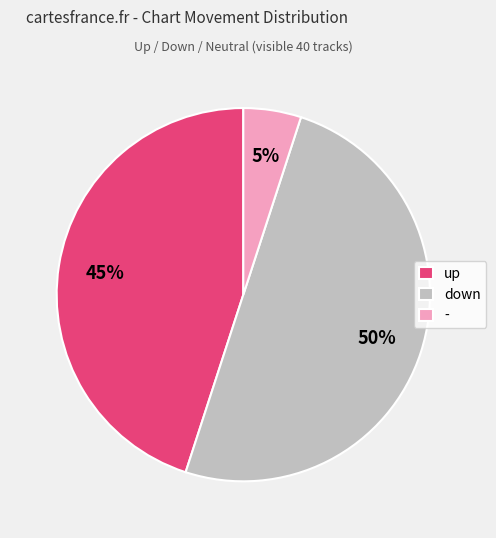

How many segments does this pie chart have?

3